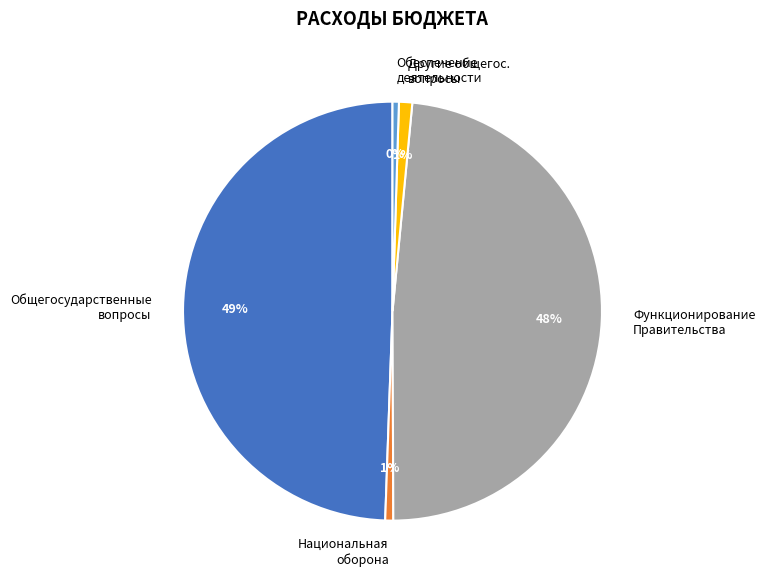

To the nearest percent, what is the difference between the Функционирование Правительства and Обеспечение деятельности slice percentages?

48%